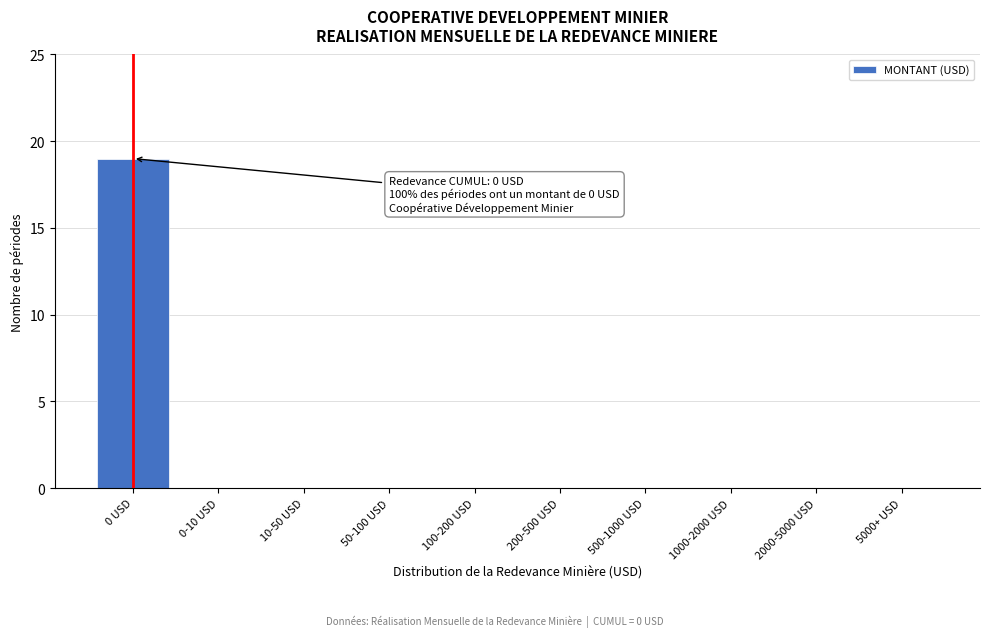

Reading left to right, transcribe all the data shown in this chart.

0 USD=19	0-10 USD=0	10-50 USD=0	50-100 USD=0	100-200 USD=0	200-500 USD=0	500-1000 USD=0	1000-2000 USD=0	2000-5000 USD=0	5000+ USD=0